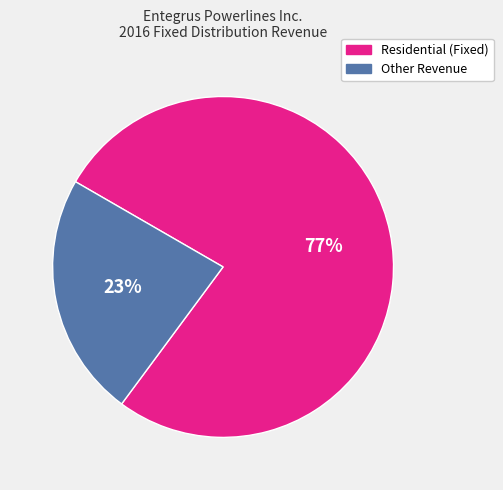

How many slices are in this pie chart?

2